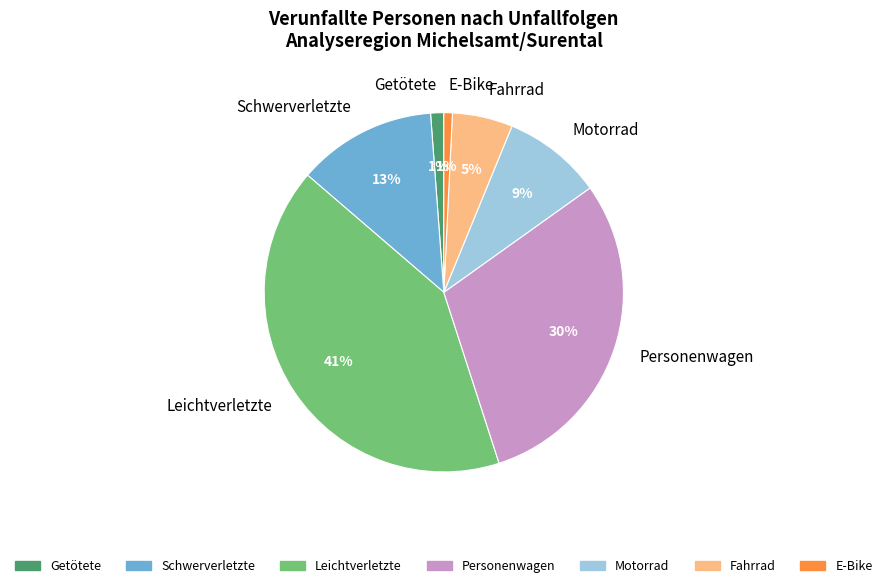

Between Schwerverletzte and Fahrrad, which is larger?

Schwerverletzte